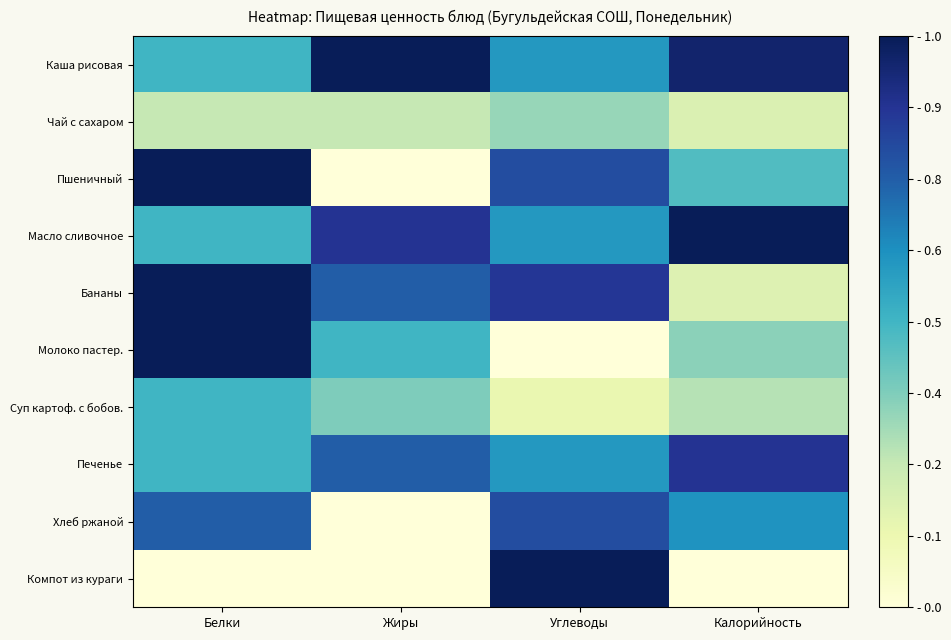

Reading right to left, what are all the values shown in this chart?

Каша рисовая: Калорийность=1.0	Углеводы=0.6	Жиры=1.0	Белки=0.5
Чай с сахаром: Калорийность=0.2	Углеводы=0.3	Жиры=0.2	Белки=0.2
Пшеничный: Калорийность=0.5	Углеводы=0.8	Жиры=0.0	Белки=1.0
Масло сливочное: Калорийность=1.0	Углеводы=0.6	Жиры=0.9	Белки=0.5
Бананы: Калорийность=0.2	Углеводы=0.9	Жиры=0.8	Белки=1.0
Молоко пастер.: Калорийность=0.4	Углеводы=0.0	Жиры=0.5	Белки=1.0
Суп картоф. с бобов.: Калорийность=0.3	Углеводы=0.1	Жиры=0.4	Белки=0.5
Печенье: Калорийность=0.9	Углеводы=0.6	Жиры=0.8	Белки=0.5
Хлеб ржаной: Калорийность=0.6	Углеводы=0.8	Жиры=0.0	Белки=0.8
Компот из кураги: Калорийность=0.0	Углеводы=1.0	Жиры=0.0	Белки=0.0